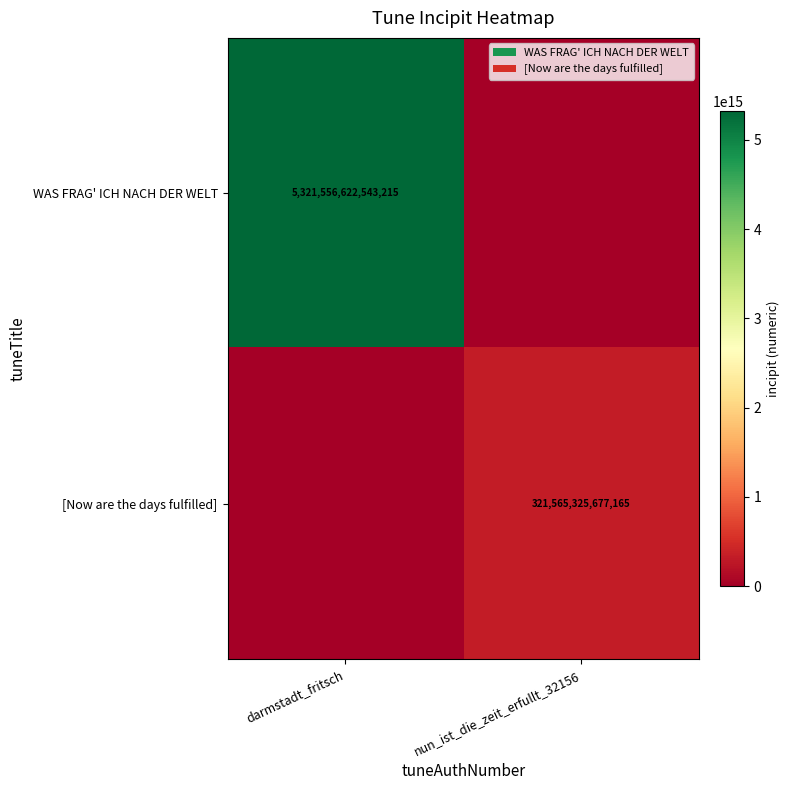

The WAS FRAG' ICH NACH DER WELT series shows 3503724244422241 at darmstadt_fritsch. True or false?

False